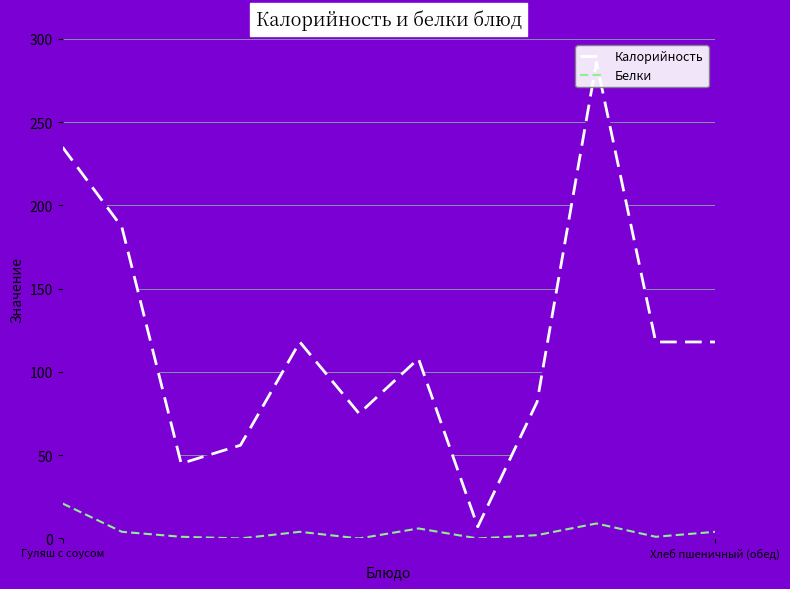

In Калорийность, how many points are lower than both neighbors (excluding endpoints)?

3